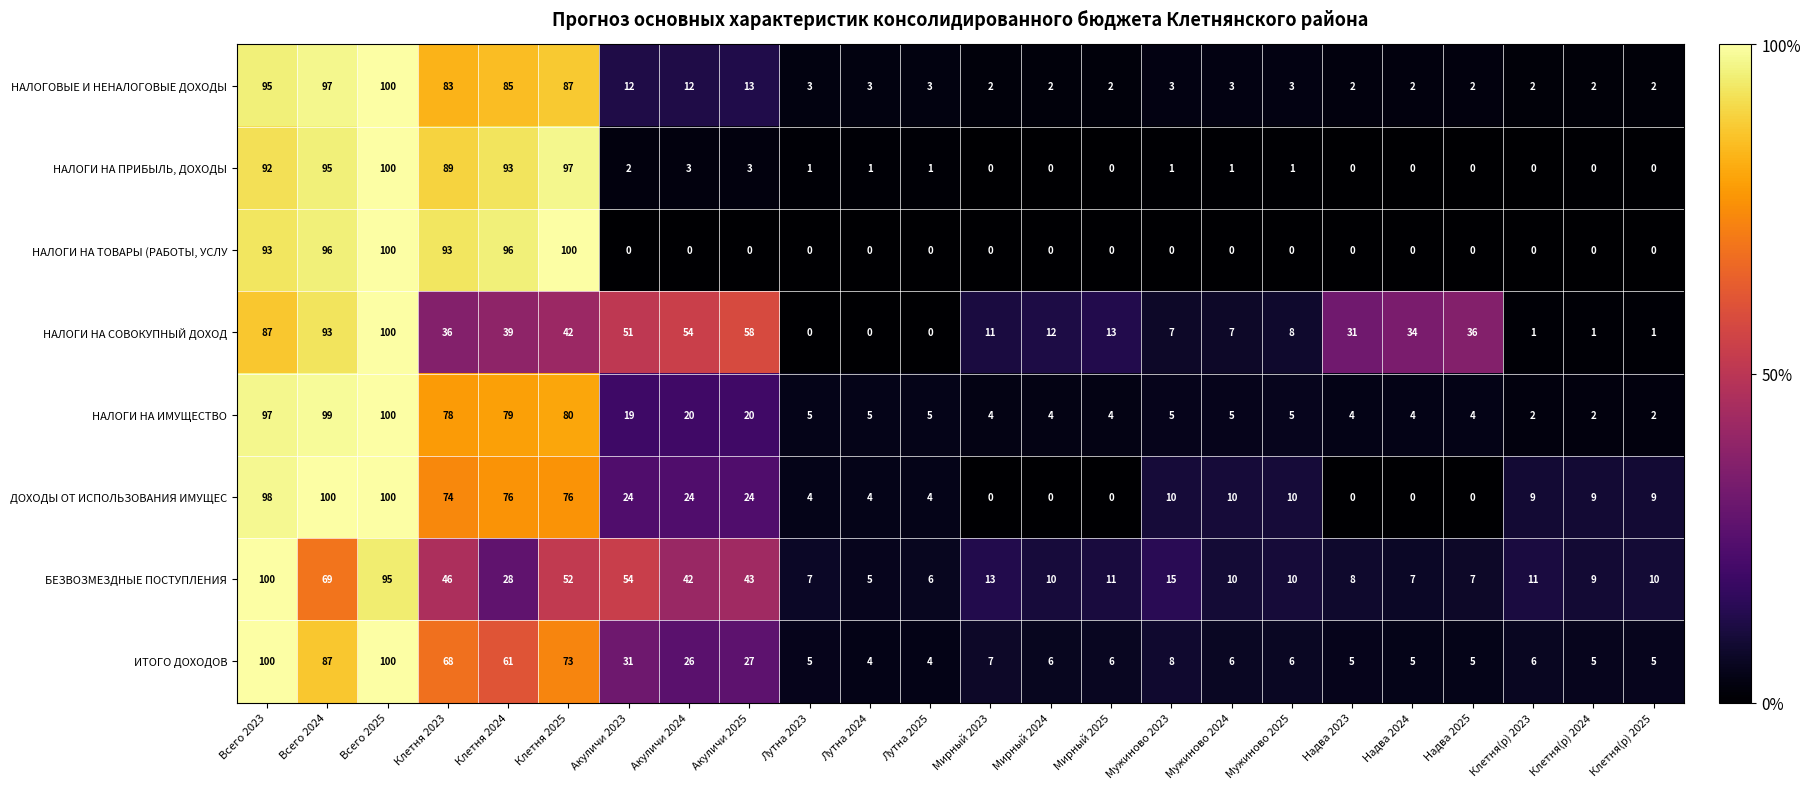

Between Акуличи 2023 and Клетня(р) 2024, which series saw the biggest shift?

НАЛОГИ НА СОВОКУПНЫЙ ДОХОД